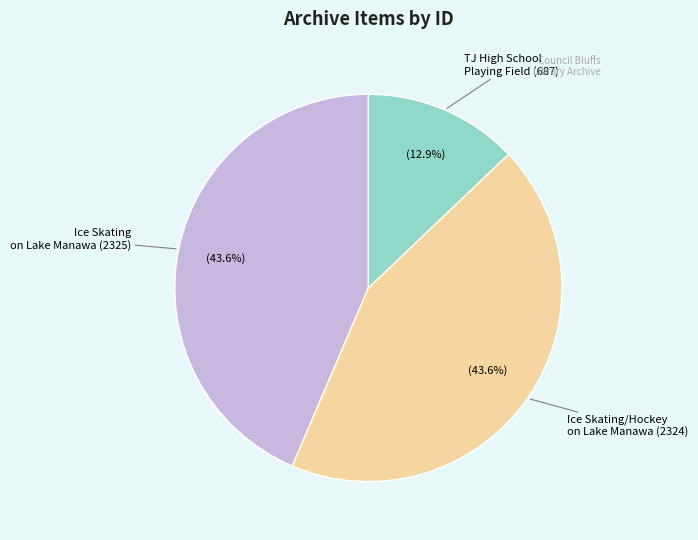

How many slices are in this pie chart?

3